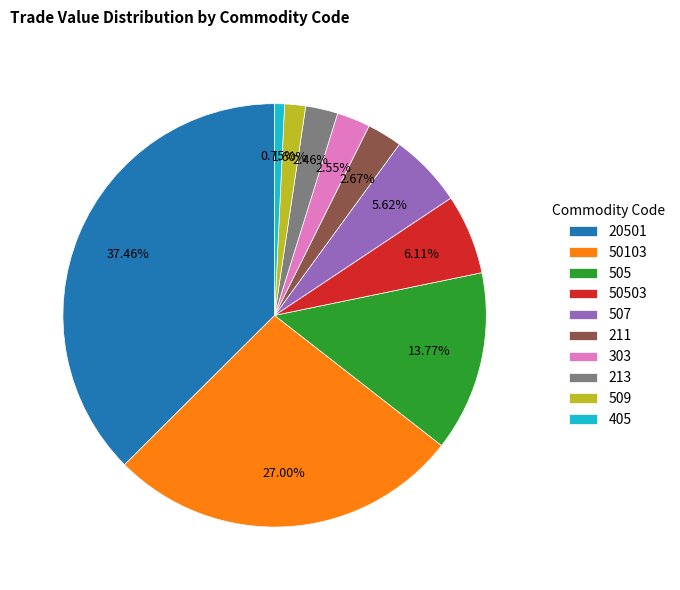

What is the ratio of the value at 50103 to the value at 213?

11.0